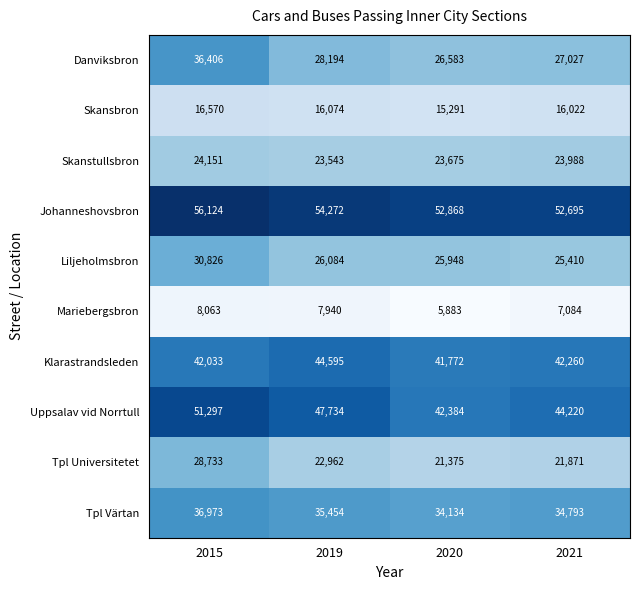

What is the difference between the Danviksbron values at 2020 and 2021?

444